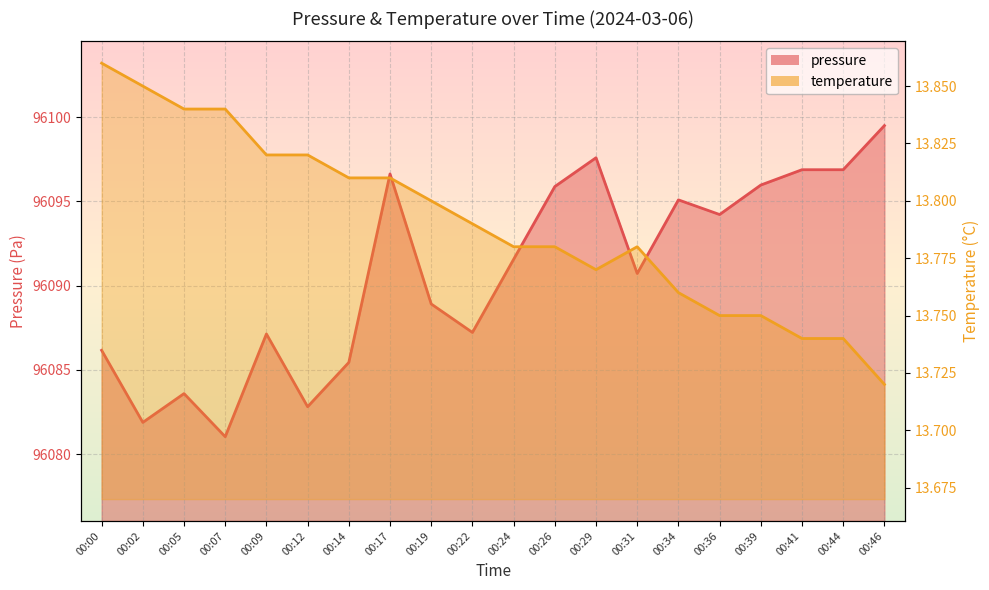

In temperature, how many points are lower than both neighbors (excluding endpoints)?

1